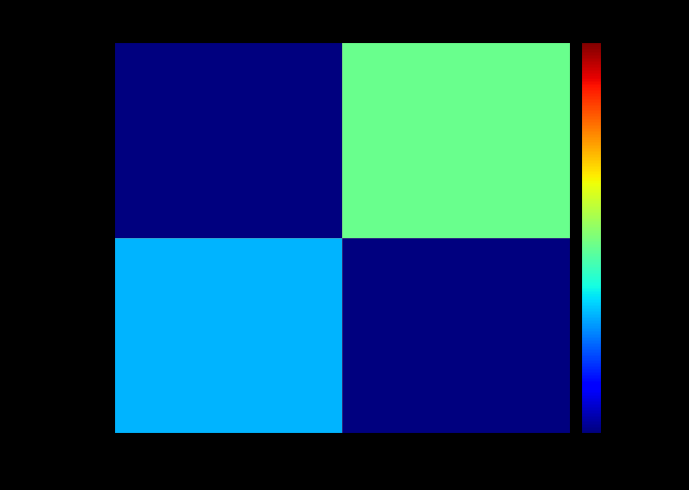

What is the spread (max minus min) of values at 1?

2.5